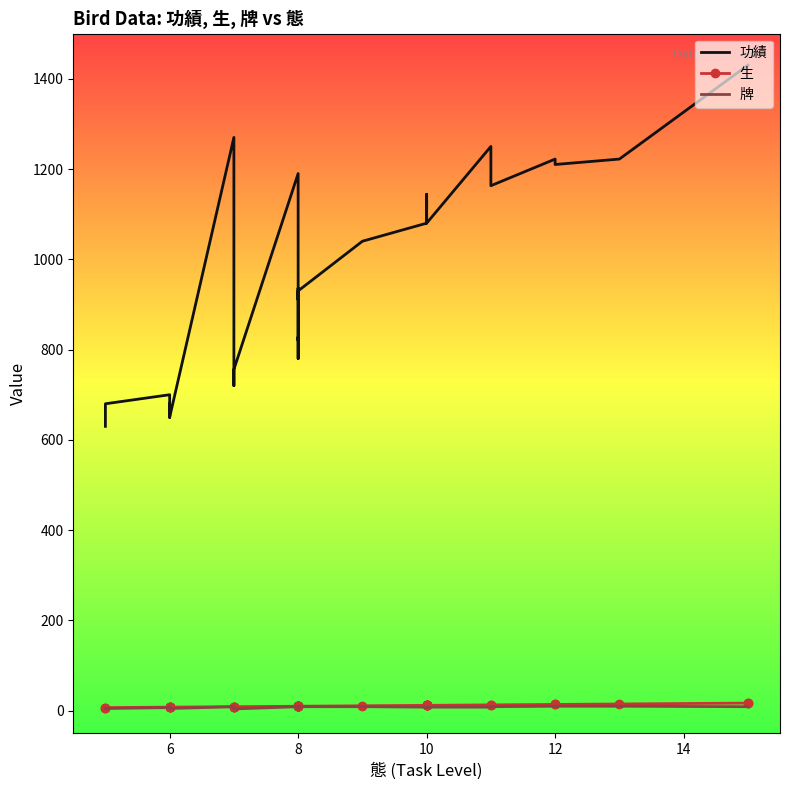

The 生 series shows 10 at 8. True or false?

True